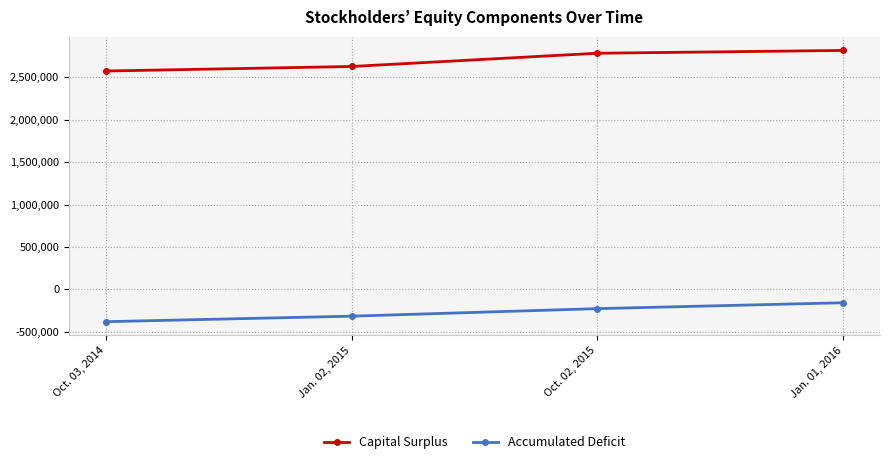

Reading left to right, list all the values displayed in this chart.

Capital Surplus: 2575011	2628444	2784730	2817686
Accumulated Deficit: -382463	-317417	-228641	-159020